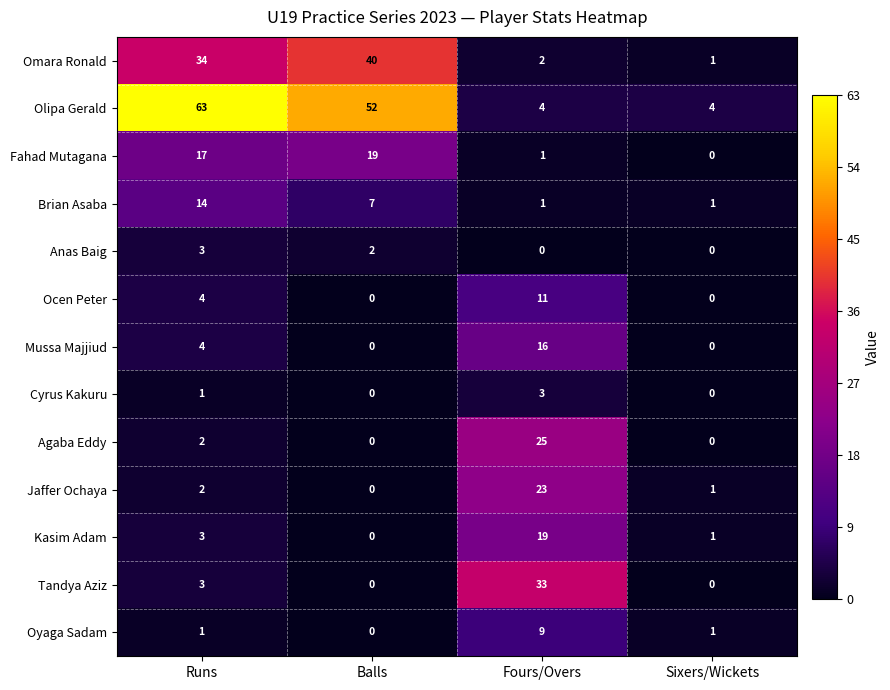

What is the highest value of the Cyrus Kakuru series?

3